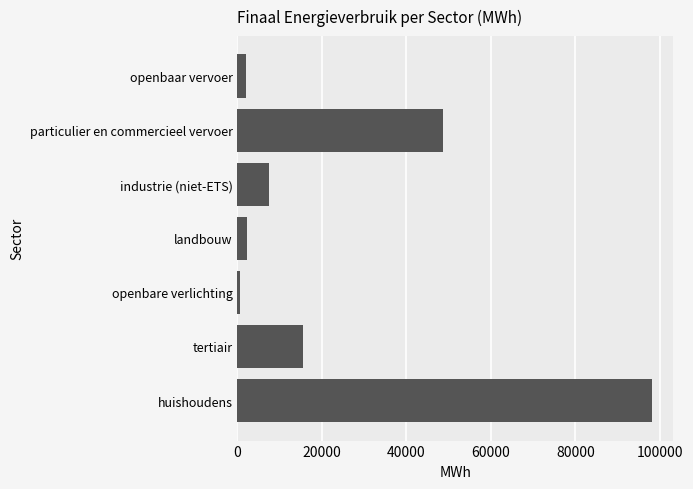

Does the chart contain any negative values?

No